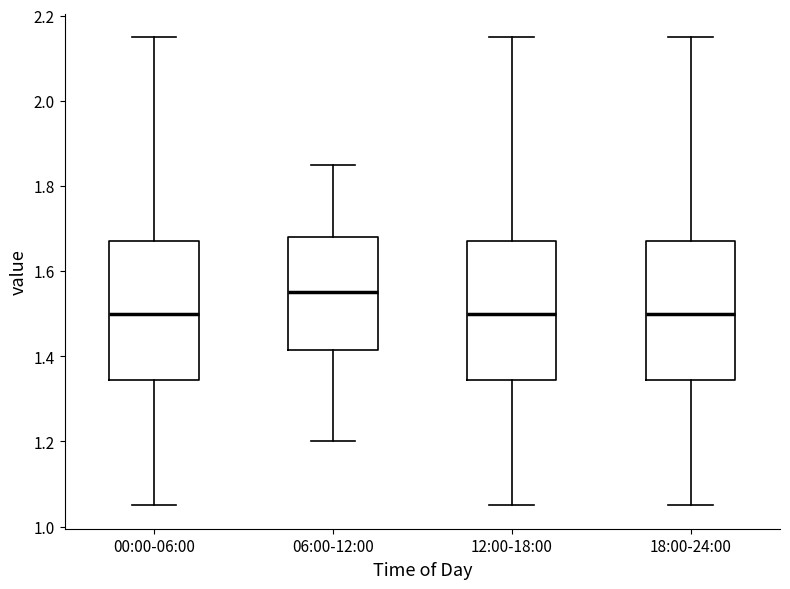

Reading left to right, read every box against the y-axis: the position of its median line, the range the box covers, and the ends of its whiskers. The values are not printed on the chart, so give them approximately, as read against the axis.

00:00-06:00: median 1.50, box 1.34 to 1.68, whiskers 1.06 to 2.16
06:00-12:00: median 1.56, box 1.42 to 1.68, whiskers 1.20 to 1.86
12:00-18:00: median 1.50, box 1.34 to 1.68, whiskers 1.06 to 2.16
18:00-24:00: median 1.50, box 1.34 to 1.68, whiskers 1.06 to 2.16